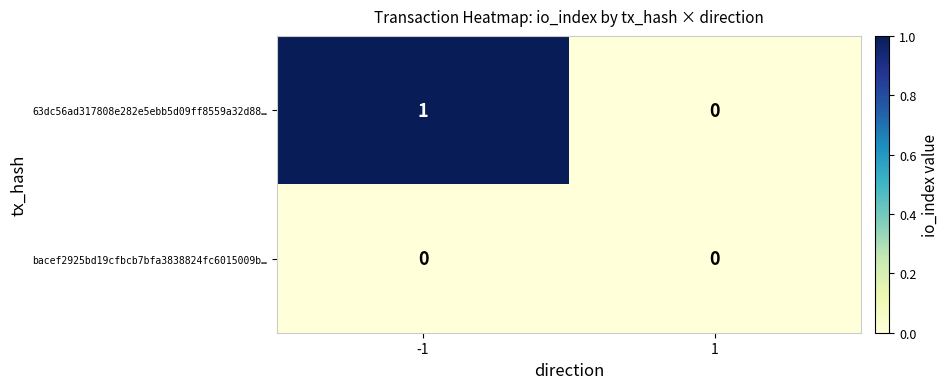

How many categories are shown in the chart?

2